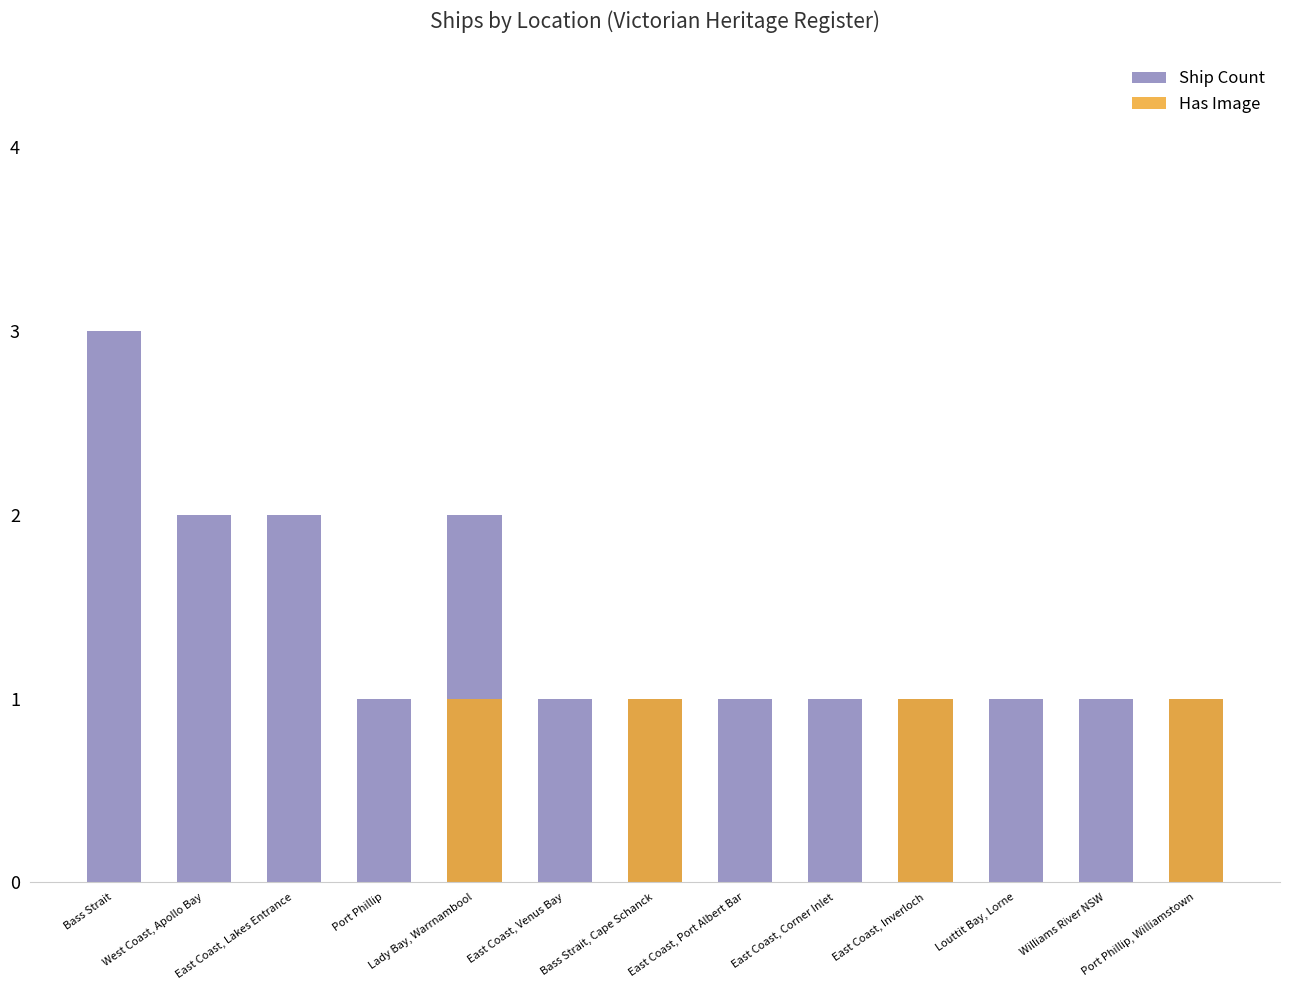

Rank the series at East Coast, Venus Bay from lowest to highest value.

Has Image, Ship Count